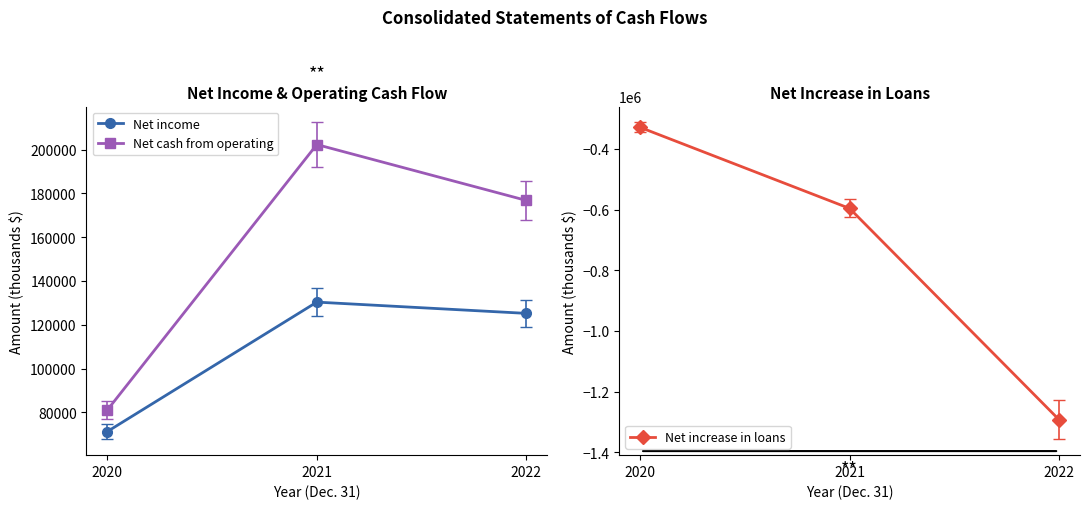

What is the greatest value displayed?

202273